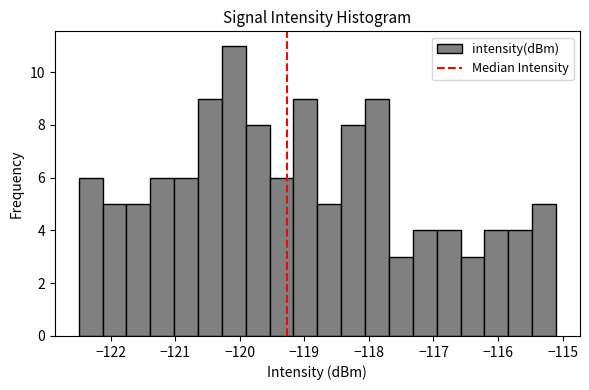

Read against the x-axis, roughly where is the centre of the tallest bar?

-120.1